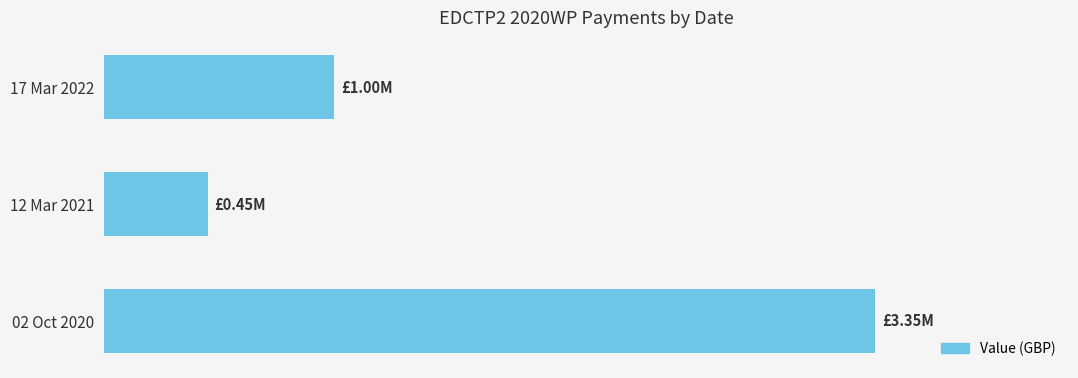

Are the bars grouped side by side (vs. stacked)?

No